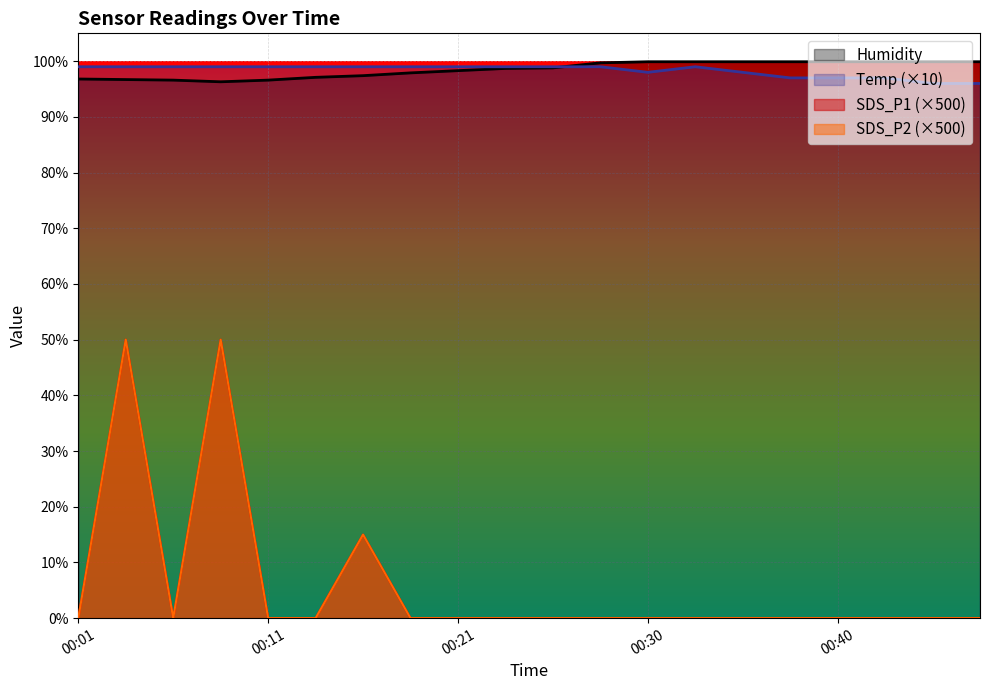

What is the spread (max minus min) of values at 00:28?

99.7